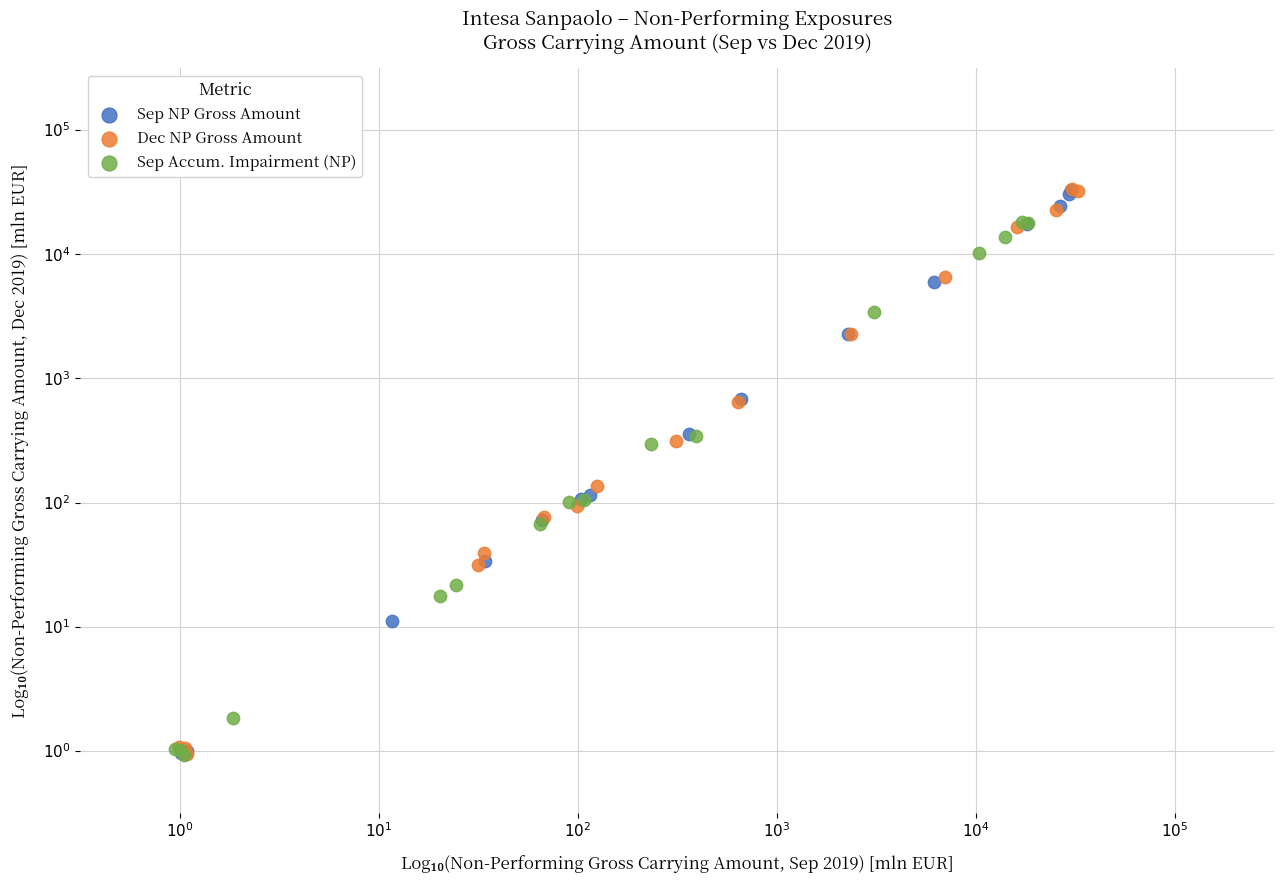

What are all the series names shown in the legend?

Sep NP Gross Amount, Dec NP Gross Amount, Sep Accum. Impairment (NP)